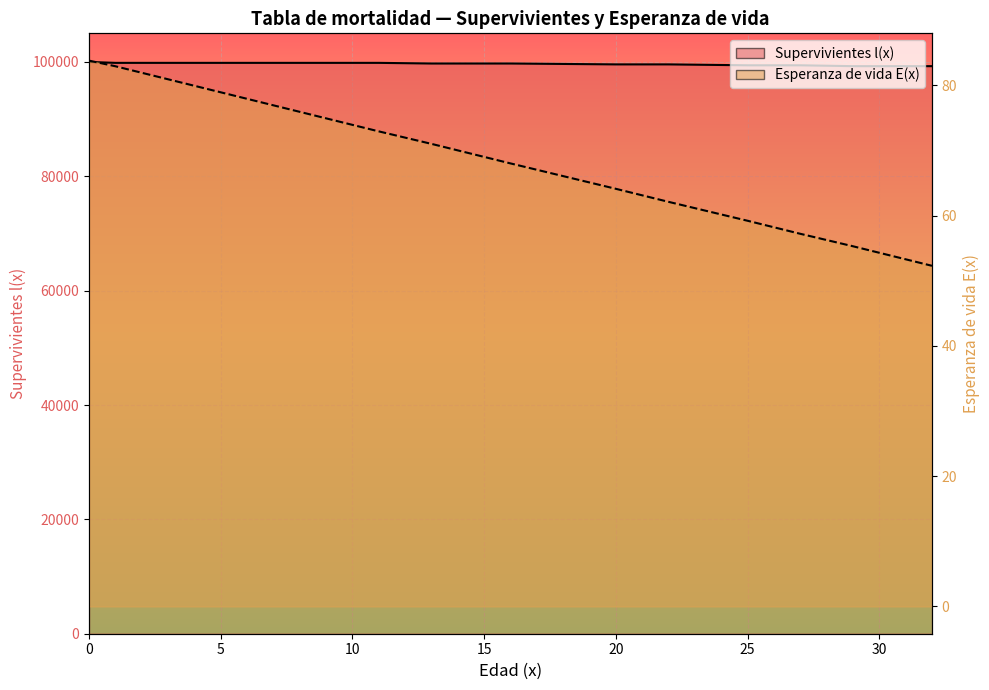

What is the sum of the Supervivientes l(x) line values at 5 and 20?

199404.9